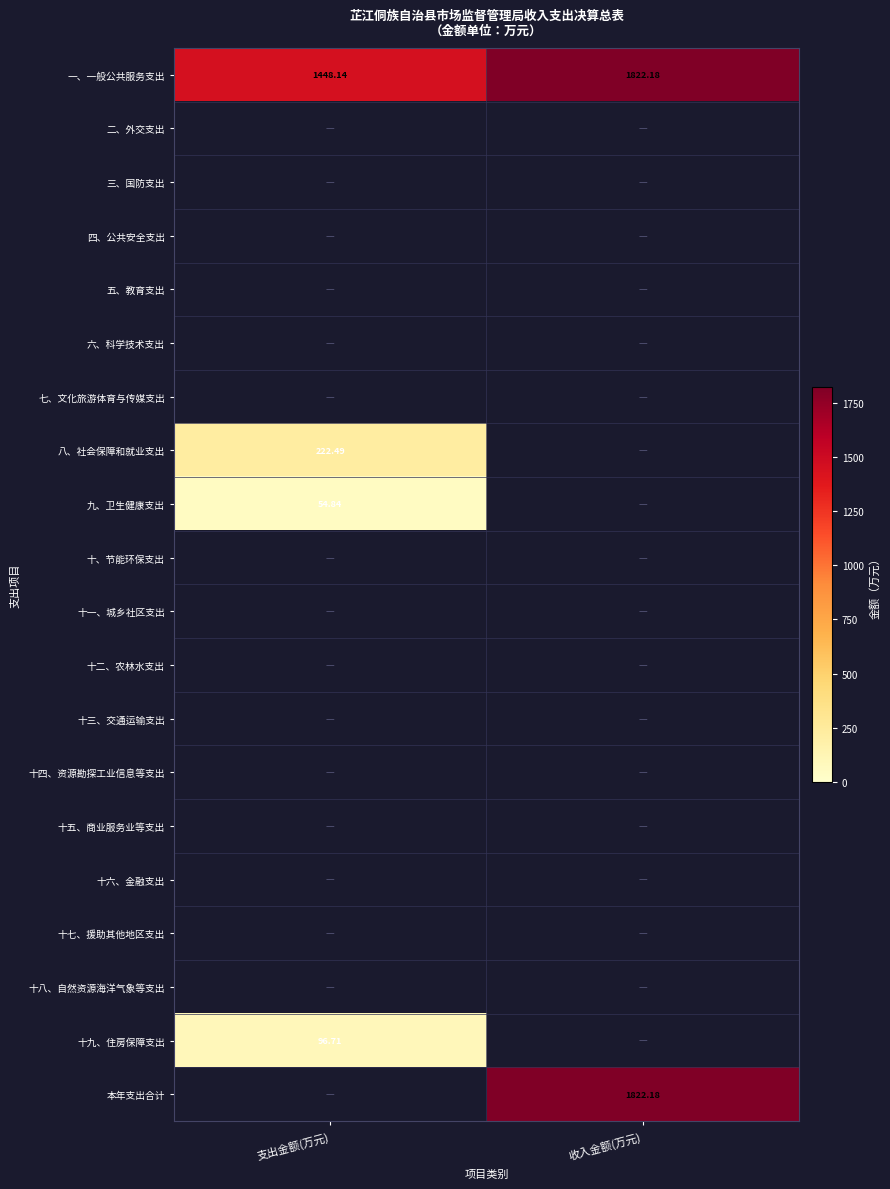

What is the total value across all series at 支出金额(万元)?

1822.2